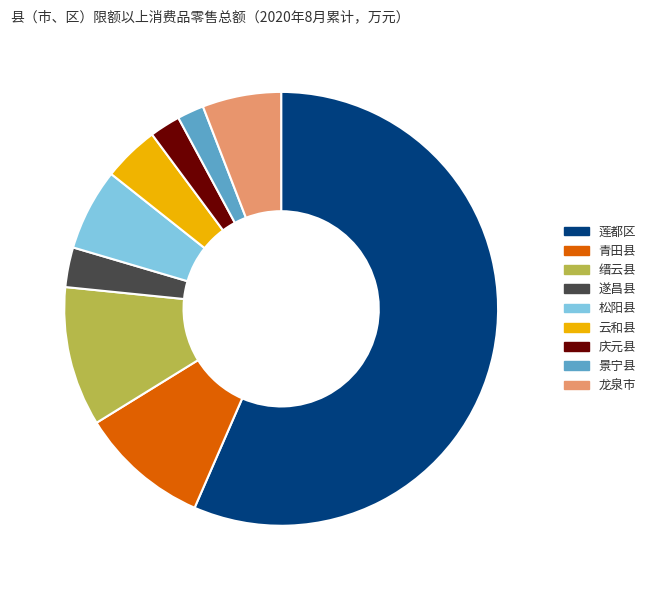

Which has a higher value, 缙云县 or 青田县?

缙云县